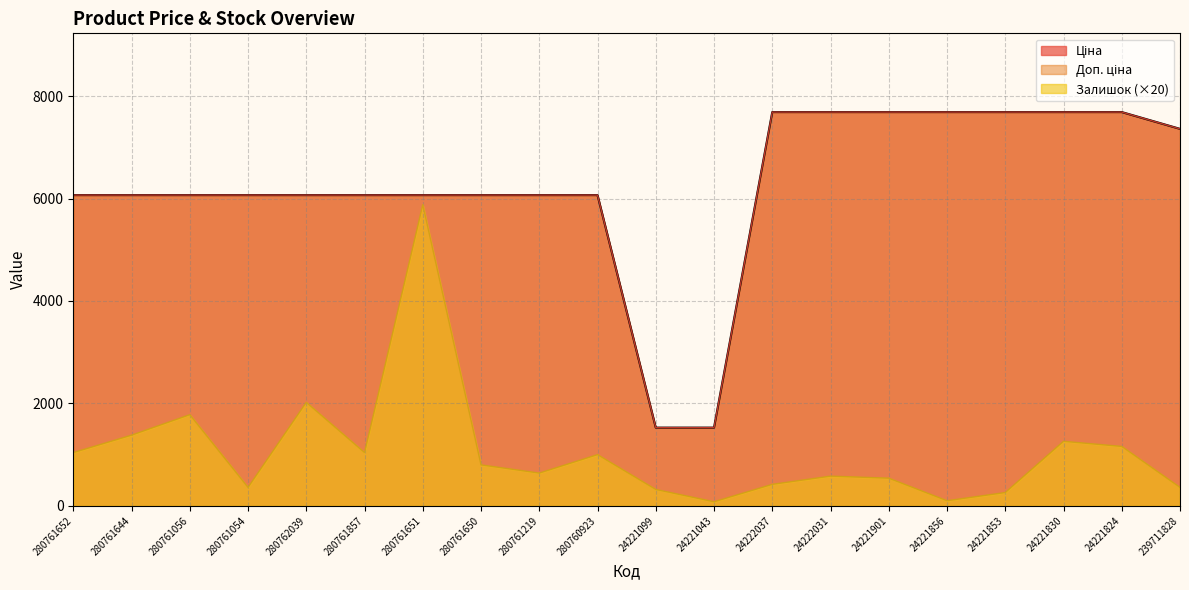

What are all the series names shown in the legend?

Ціна, Доп. ціна, Залишок